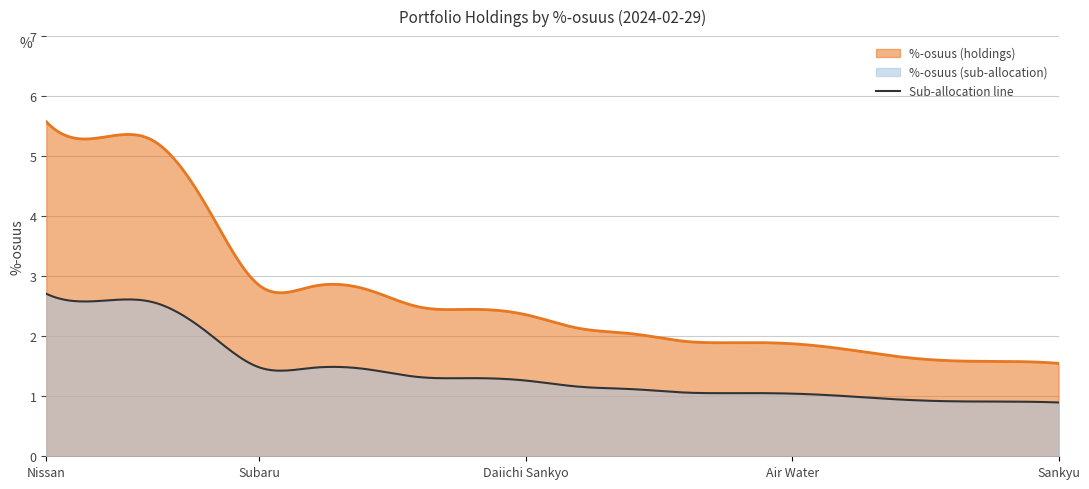

Reading left to right, transcribe all the data shown in this chart.

5.6	5.3	5.3	4.2	2.8	2.8	2.8	2.5	2.4	2.4	2.1	2.0	1.9	1.9	1.9	1.8	1.7	1.6	1.6	1.5